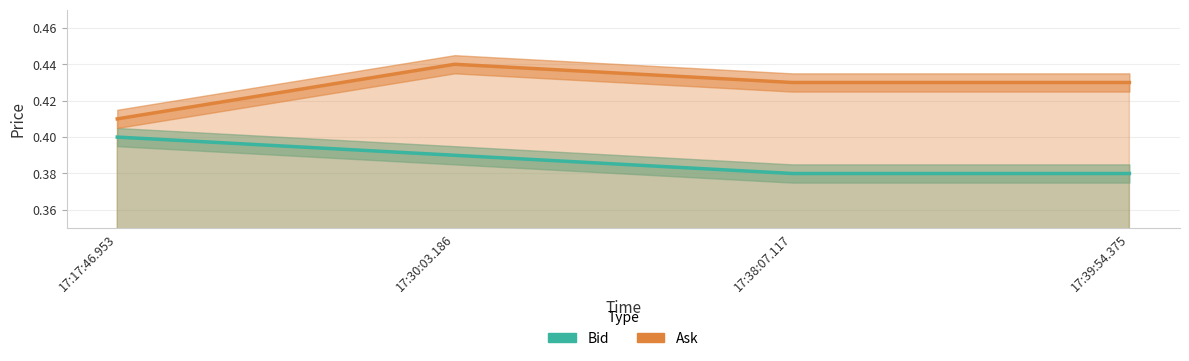

What are all the series names shown in the legend?

Bid, Ask